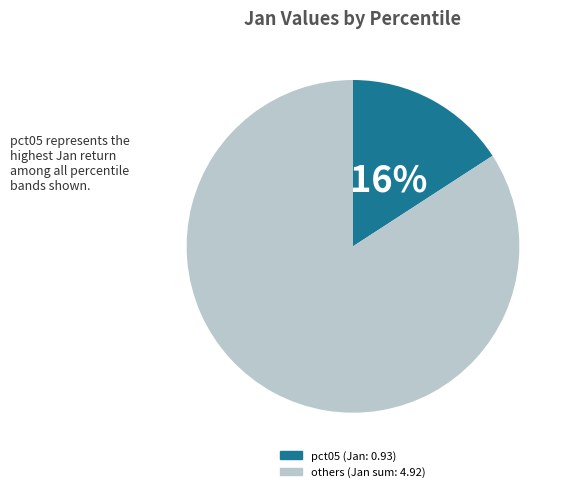

Which has a higher value, others (Jan sum: 4.92) or pct05 (Jan: 0.93)?

others (Jan sum: 4.92)